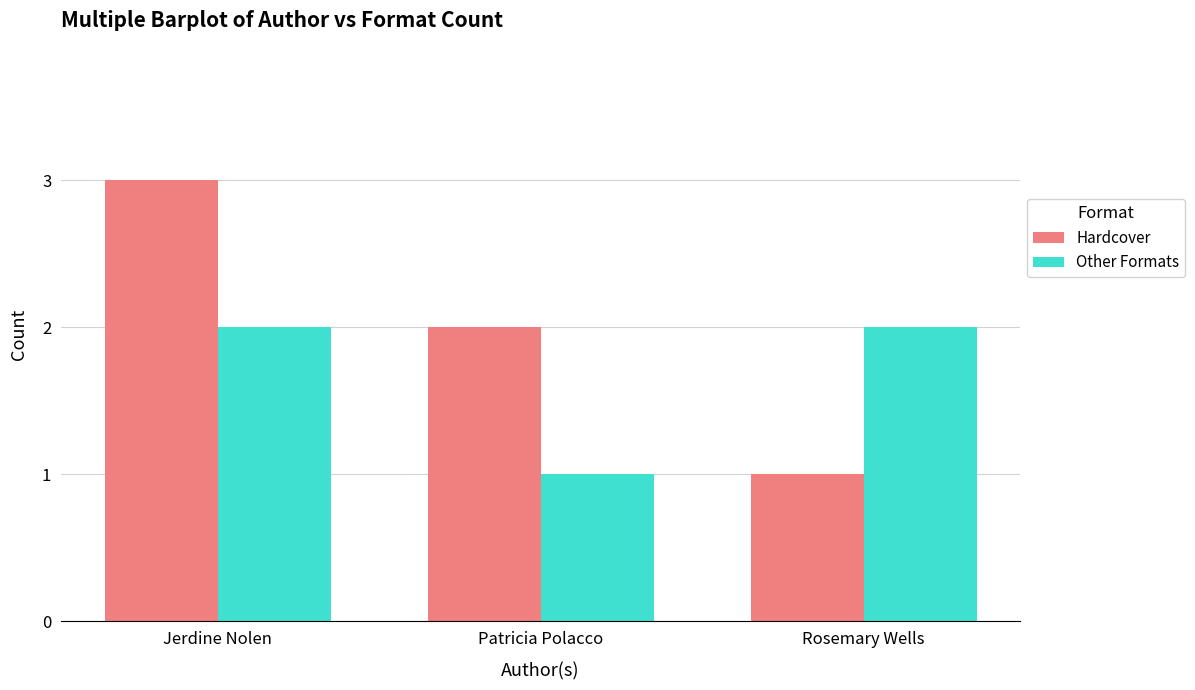

Rank the series by their average value, from highest to lowest.

Hardcover, Other Formats